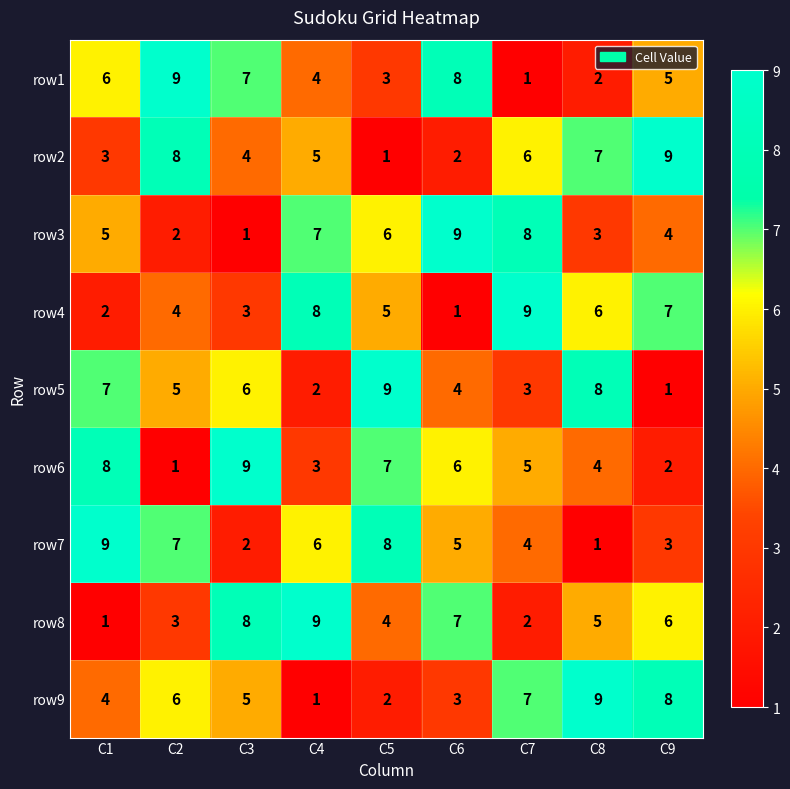

What is the difference between the maximum and minimum values in the row8 series?

8